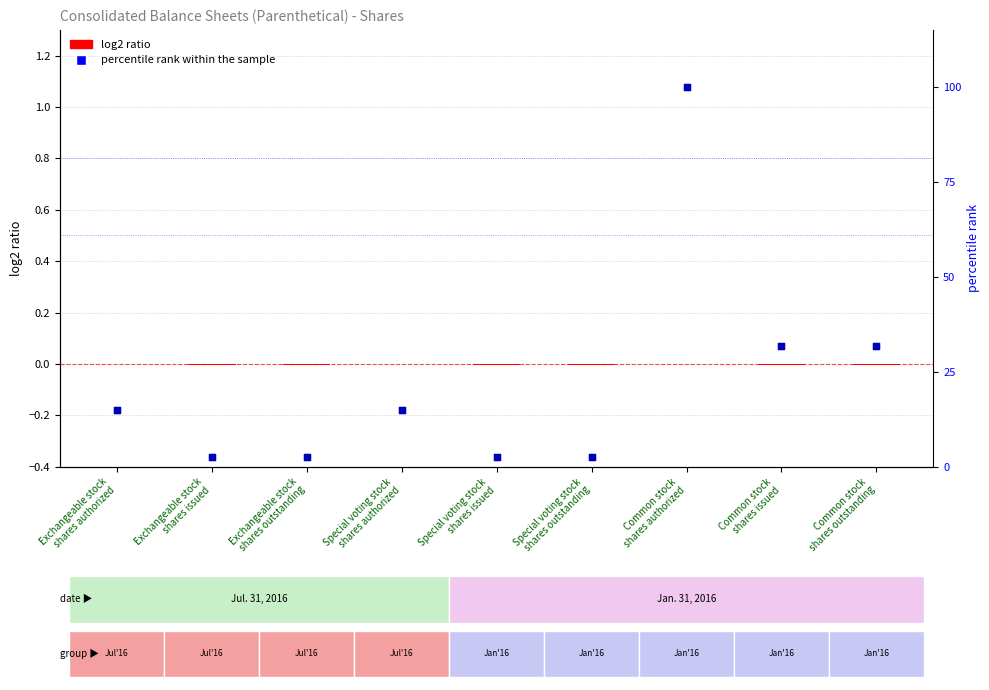

Which series contains the lowest Y value?

log2 ratio